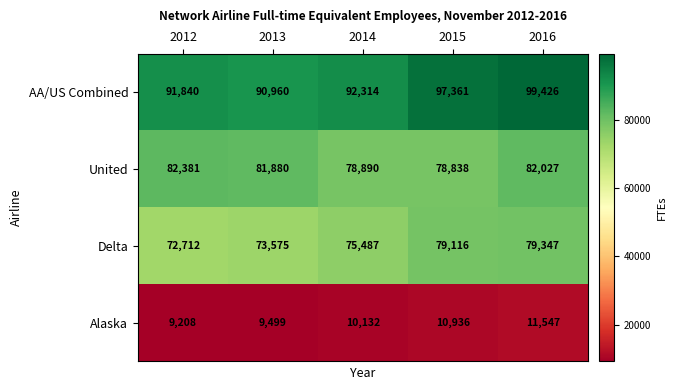

What is the greatest value displayed?

99426